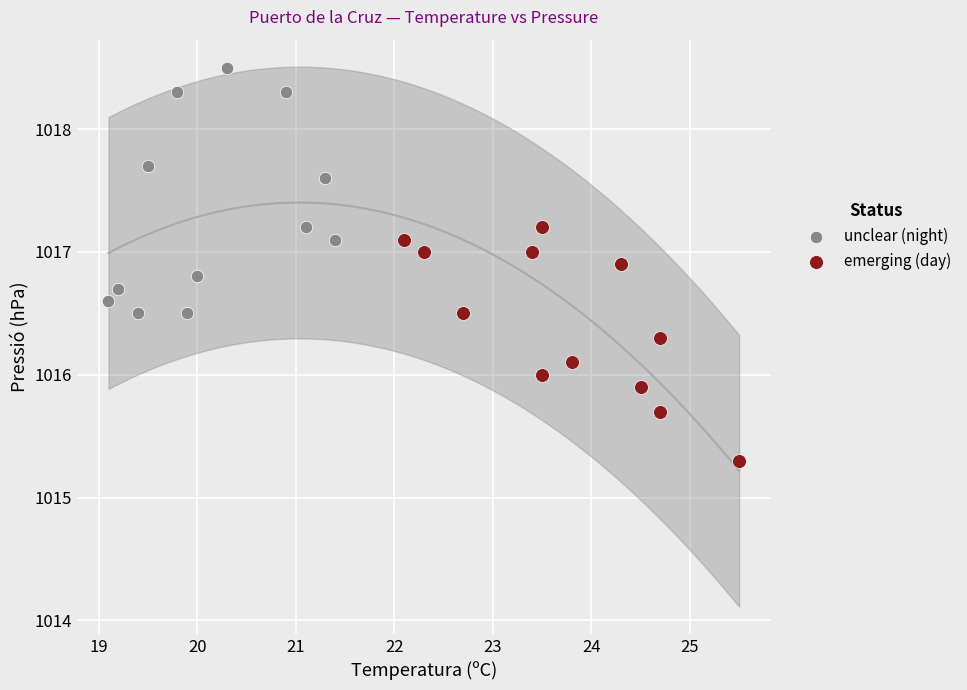

Which series reaches the maximum Y coordinate?

unclear (night)